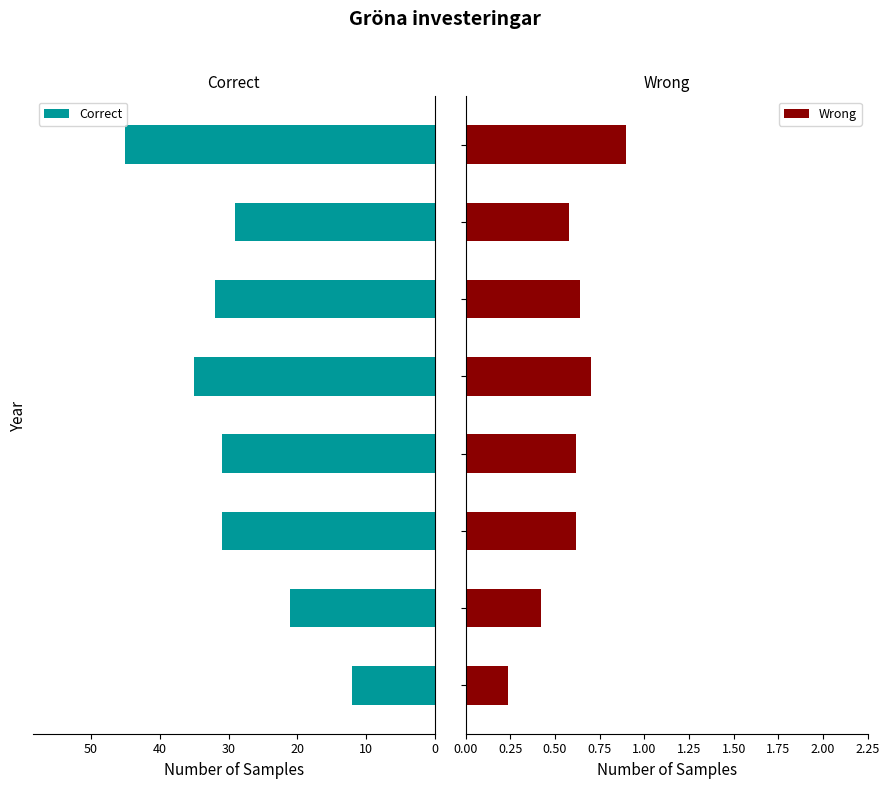

What is the highest value of the Correct series?

45